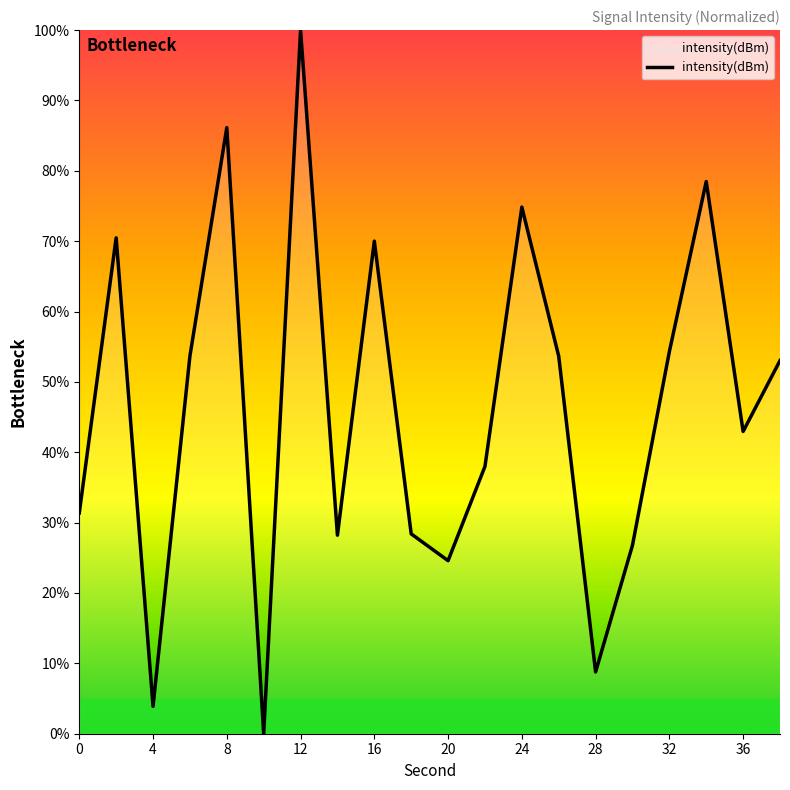

What is the maximum value shown in the chart?

100.0